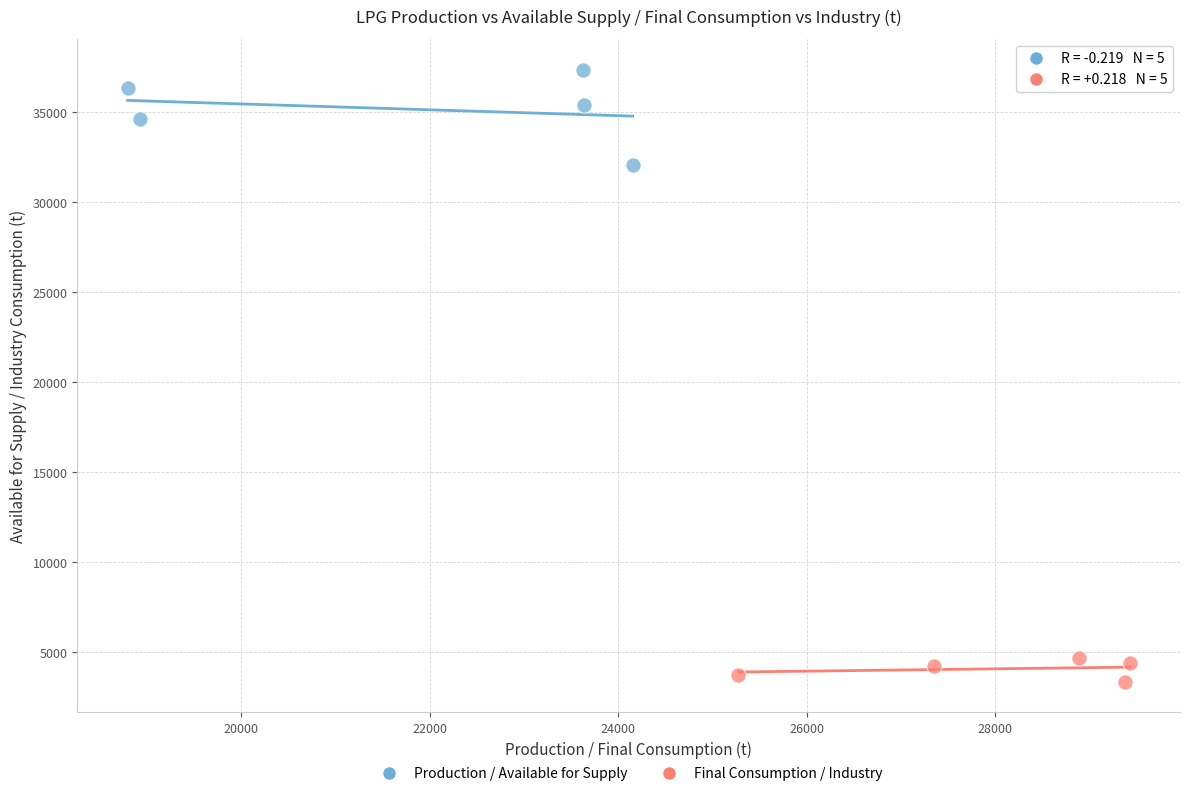

Which series reaches the maximum Y coordinate?

Production / Available for Supply